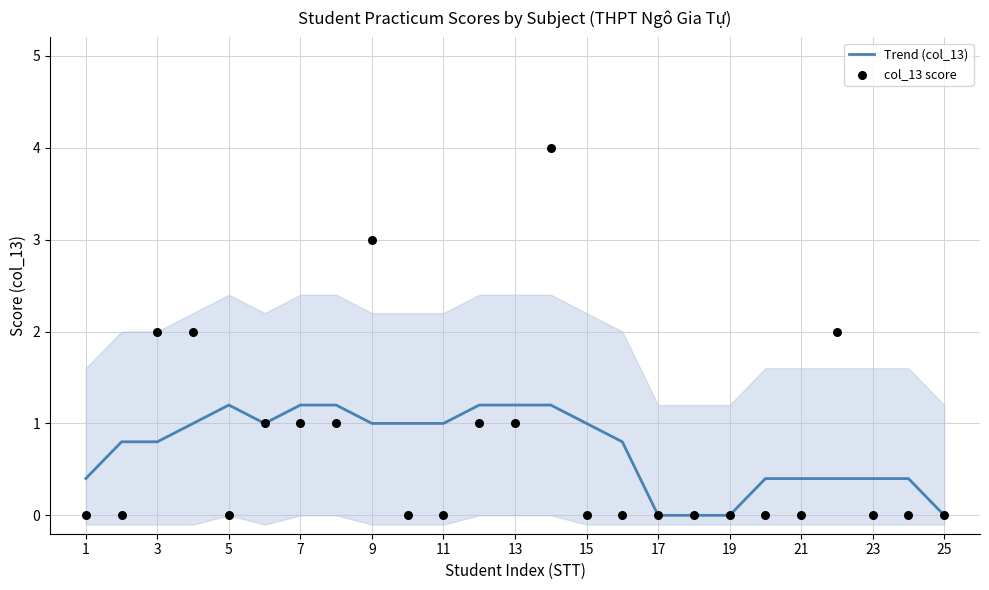

The Trend (col_13) series shows 1.9 at 5. True or false?

False